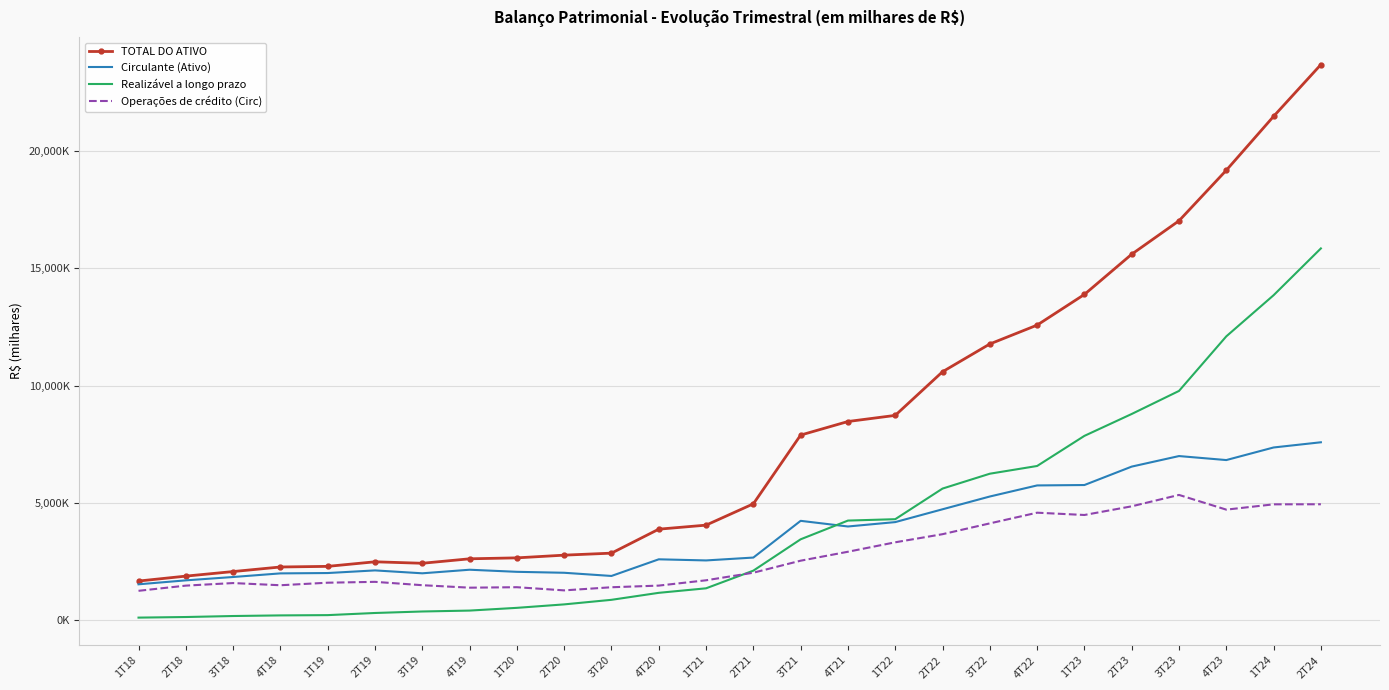

Which series changed the most between 2T18 and 1T24?

TOTAL DO ATIVO